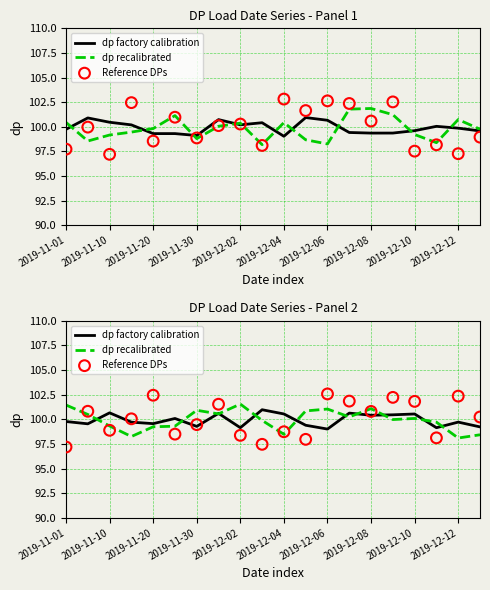

What are all the series names shown in the legend?

dp factory calibration, dp recalibrated, Reference DPs